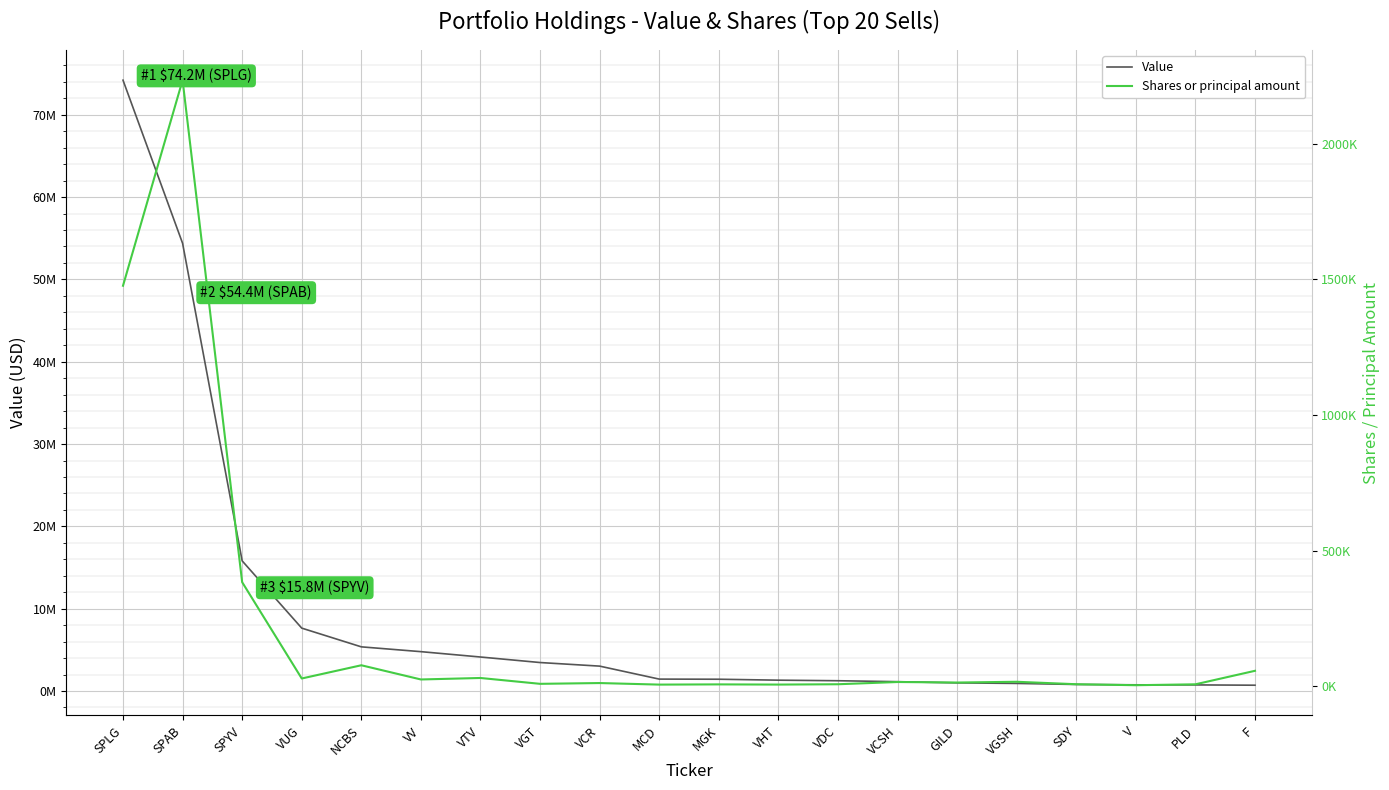

Between SDY and SPAB, which is larger?

SPAB